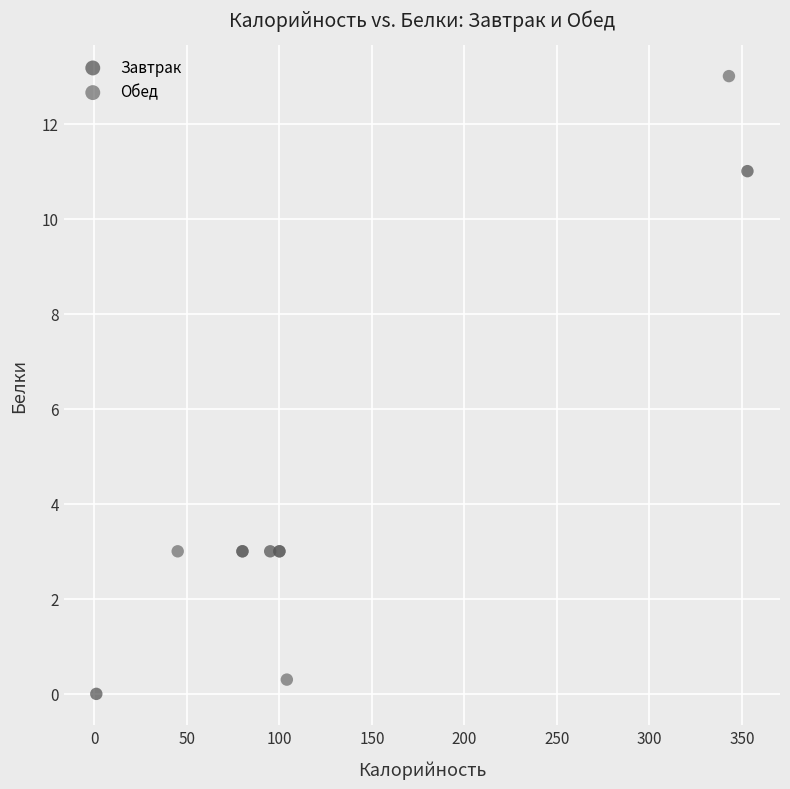

Which series contains the lowest Y value?

Завтрак